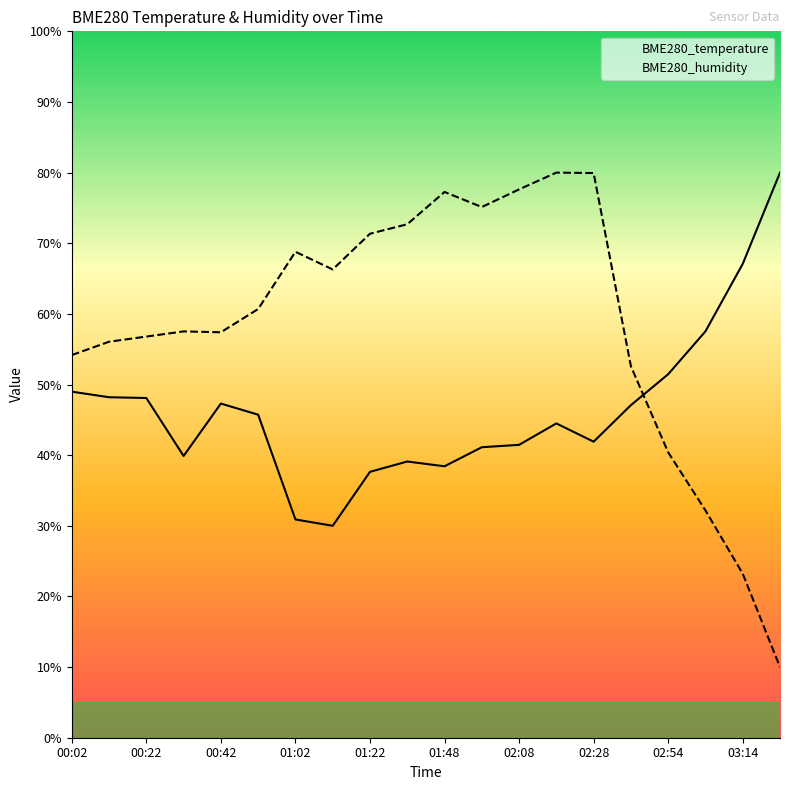

What is the difference between the highest and lowest values at 01:48?

38.8